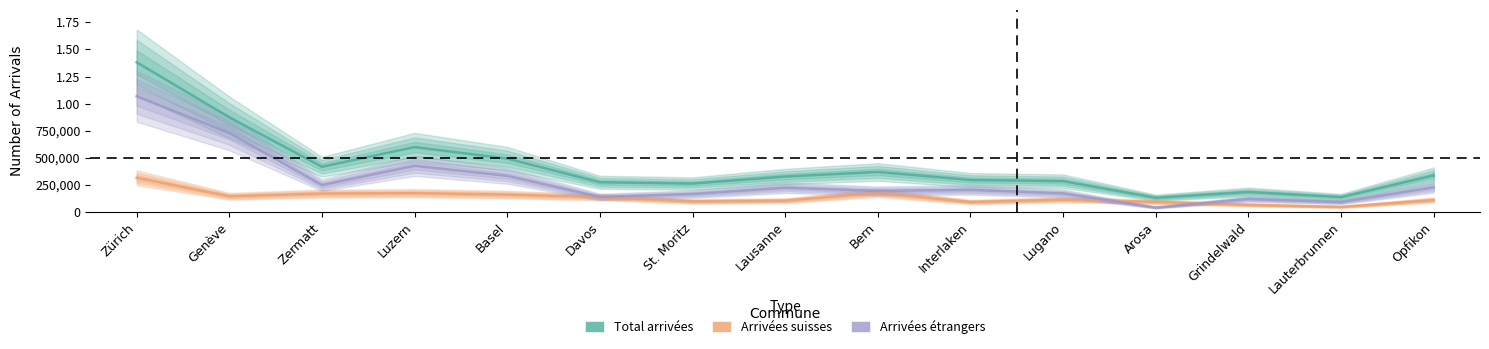

Which category has the highest value in the Arrivées étrangers series?

Zürich